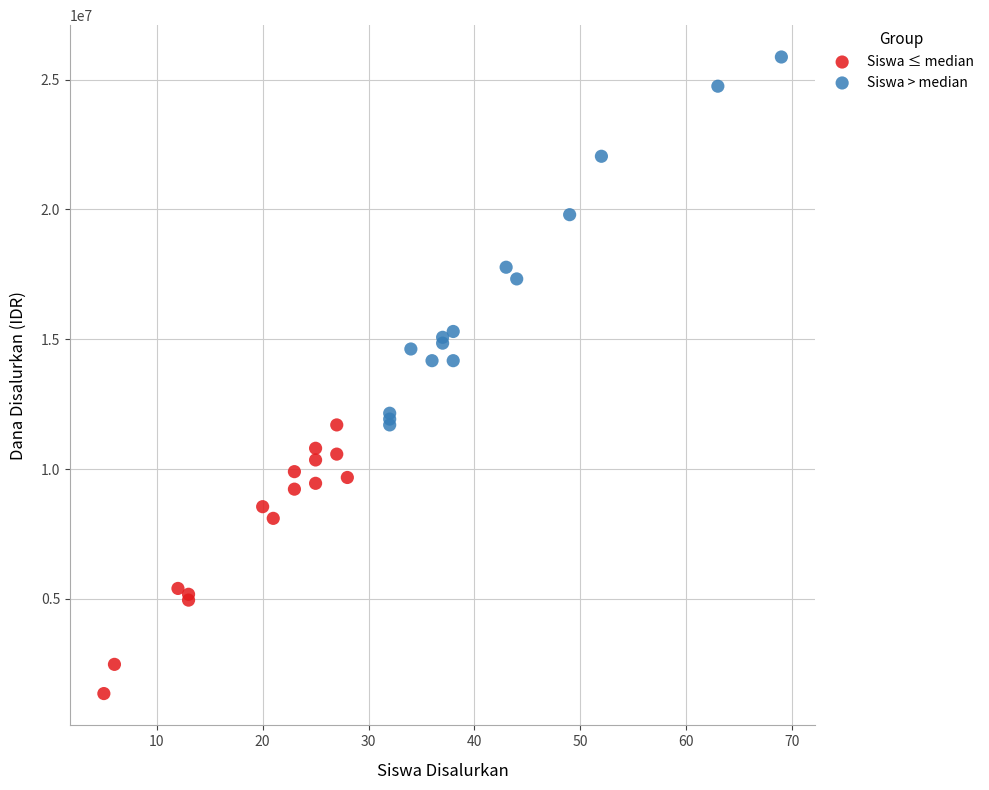

Which series reaches the minimum Y coordinate?

Siswa ≤ median